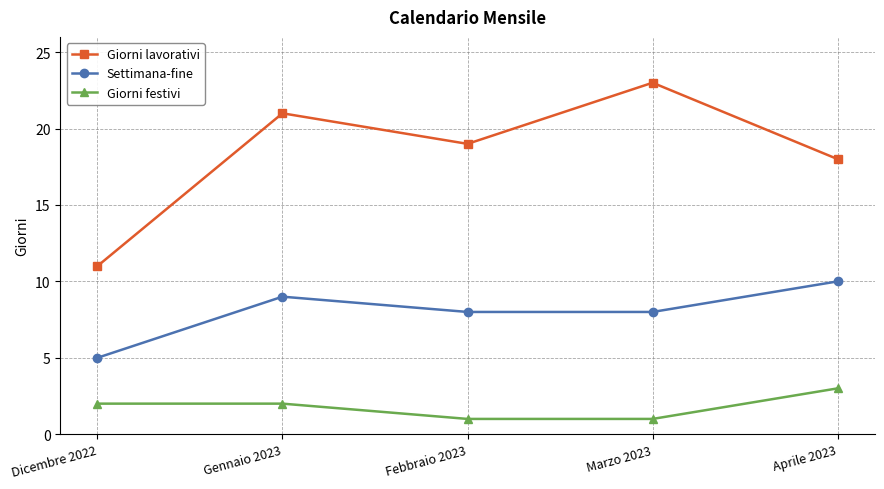

At which category does Settimana-fine reach its first local peak?

Gennaio 2023